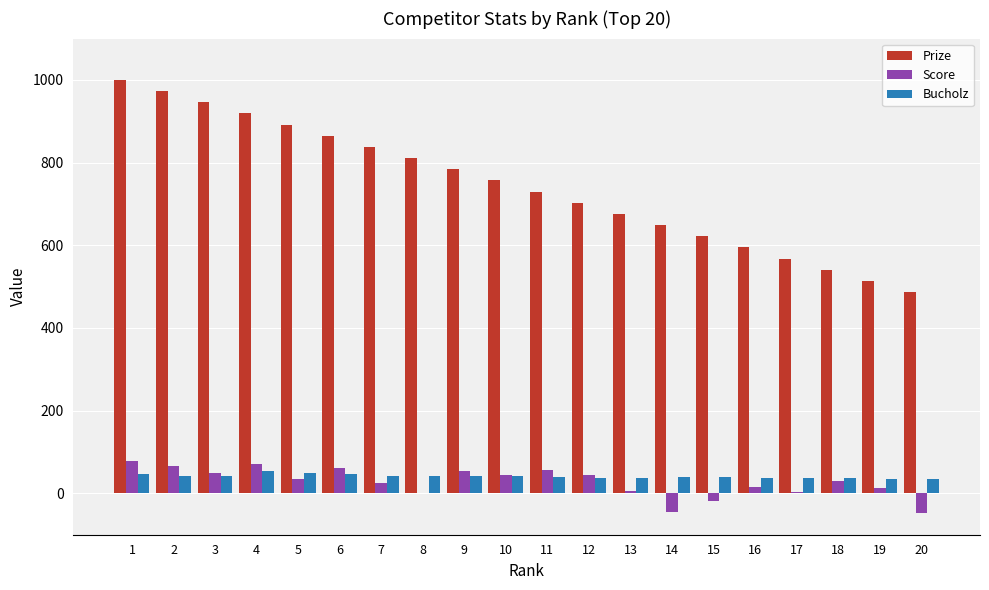

What is the highest value of the Bucholz series?

53